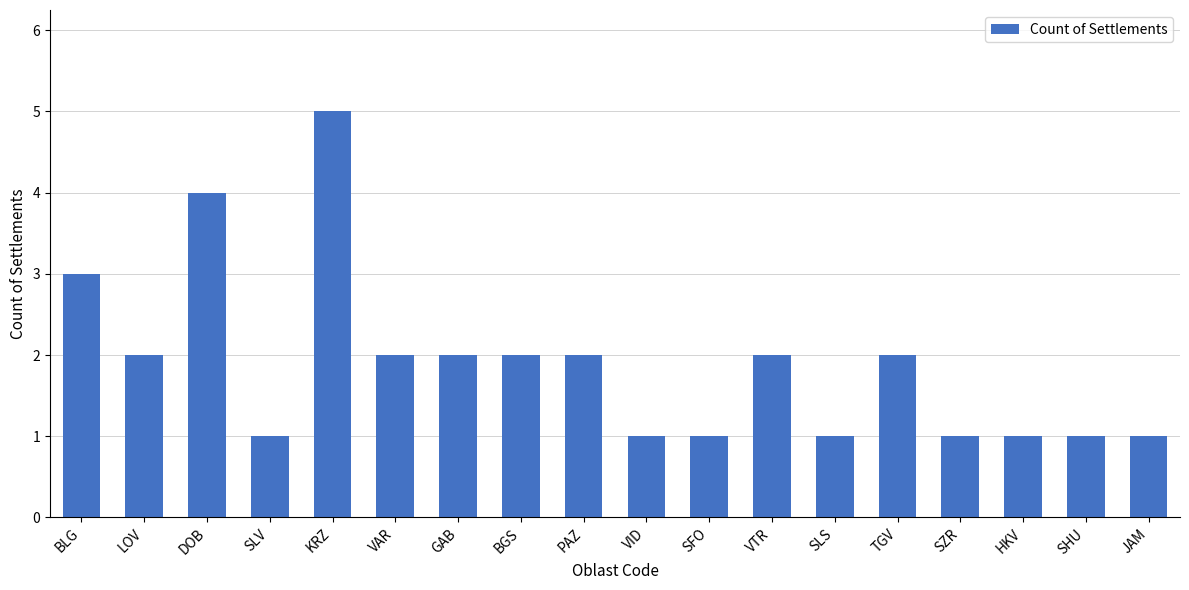

What is the sum of the values at PAZ and SZR?

3